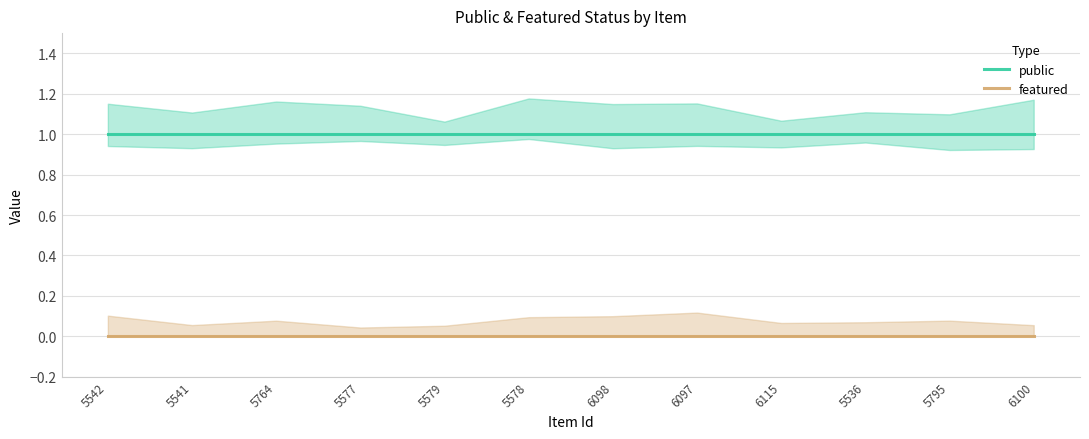

What position from the left is 5578?

6